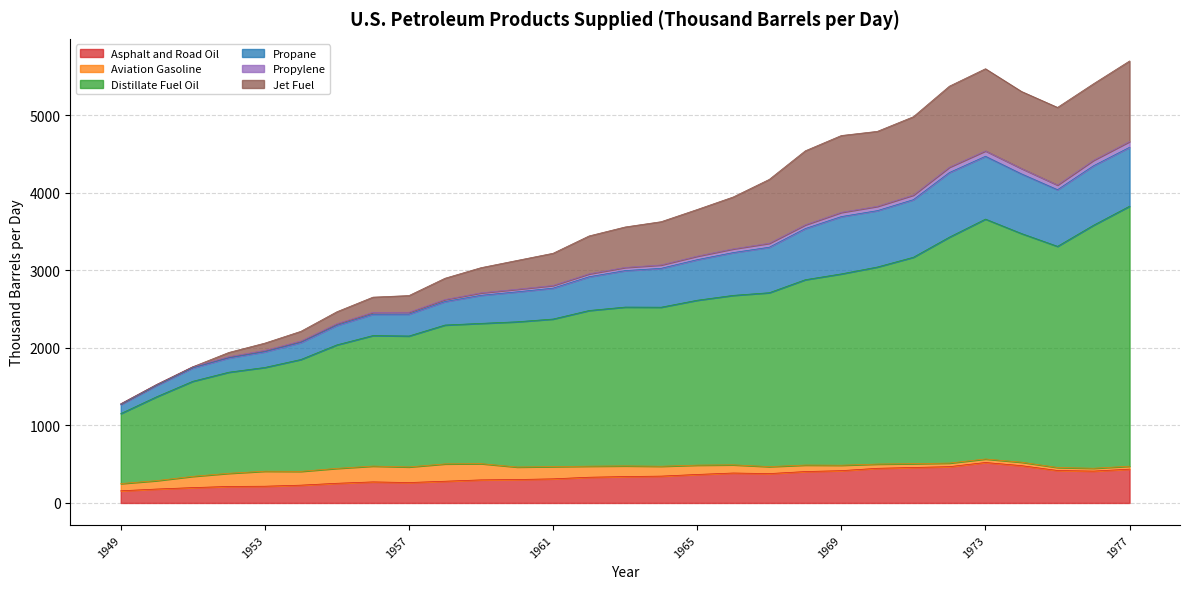

True or false: Asphalt and Road Oil has a value of 93.5 at 1969.

False